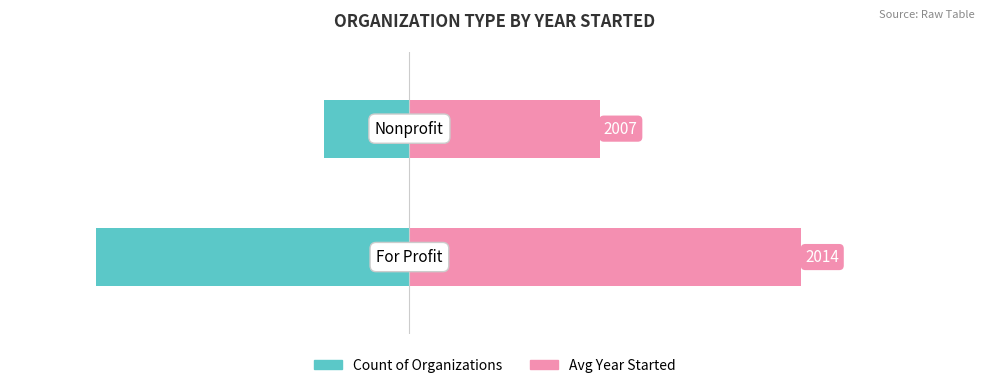

Is the value of Count of Organizations at 1 greater than the value of Avg Year Started (since 2000) at 0?

No